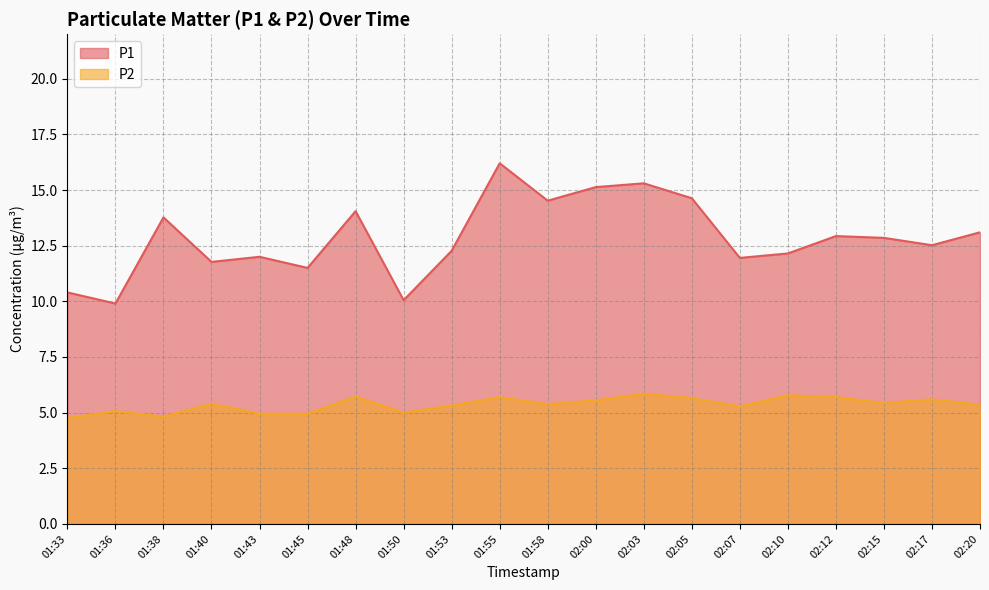

Reading right to left, transcribe all the data shown in this chart.

P1: 13.1	12.5	12.8	12.9	12.2	11.9	14.6	15.3	15.1	14.5	16.2	12.3	10.1	14.1	11.5	12.0	11.8	13.8	9.9	10.4
P2: 5.3	5.6	5.4	5.7	5.8	5.3	5.7	5.8	5.5	5.4	5.7	5.3	5.0	5.7	5.0	5.0	5.4	4.8	5.1	4.8